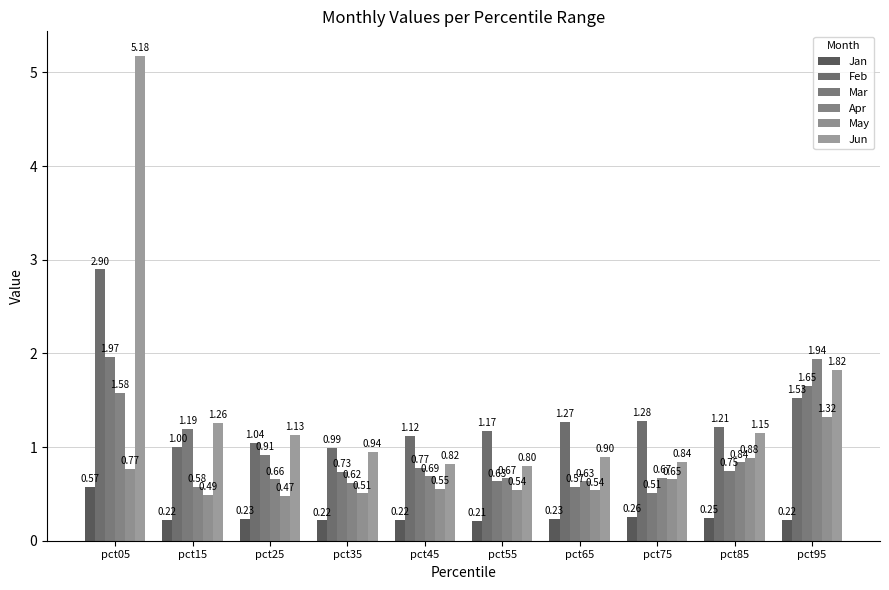

What is the sum of all Feb values?

13.5